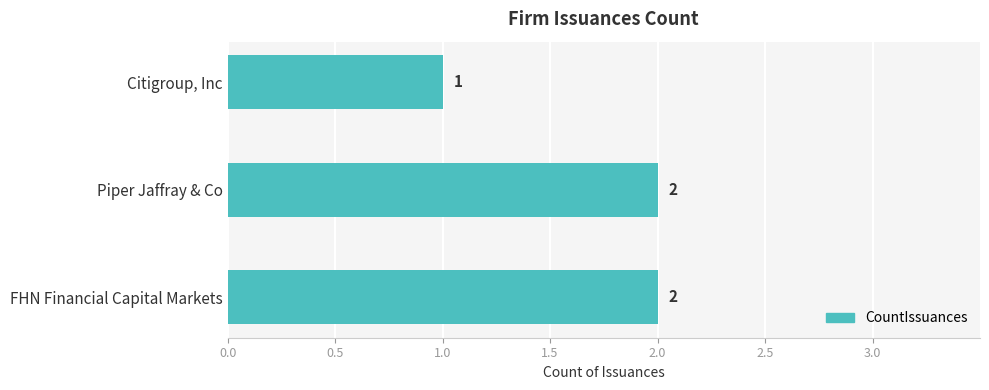

Reading top to bottom, transcribe all the data shown in this chart.

1	2	2